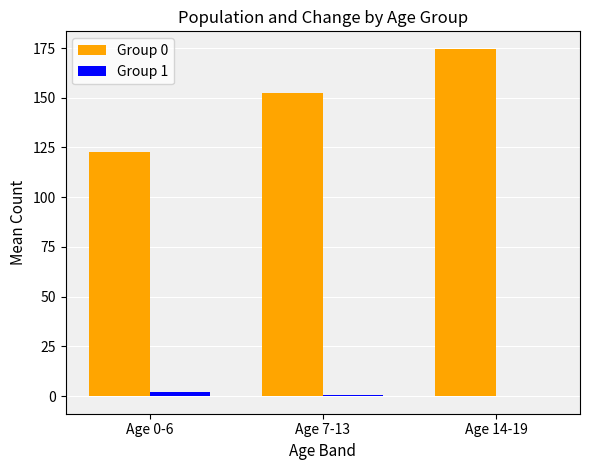

What is the highest value of the Group 0 series?

174.7